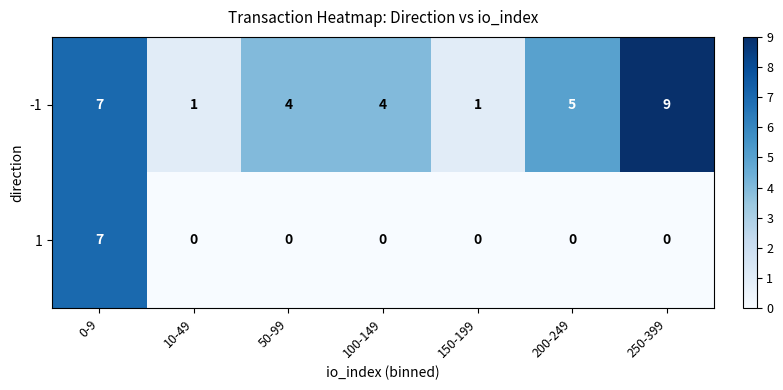

Reading left to right, what are all the values shown in this chart?

-1: 0-9=7	10-49=1	50-99=4	100-149=4	150-199=1	200-249=5	250-399=9
1: 0-9=7	10-49=0	50-99=0	100-149=0	150-199=0	200-249=0	250-399=0